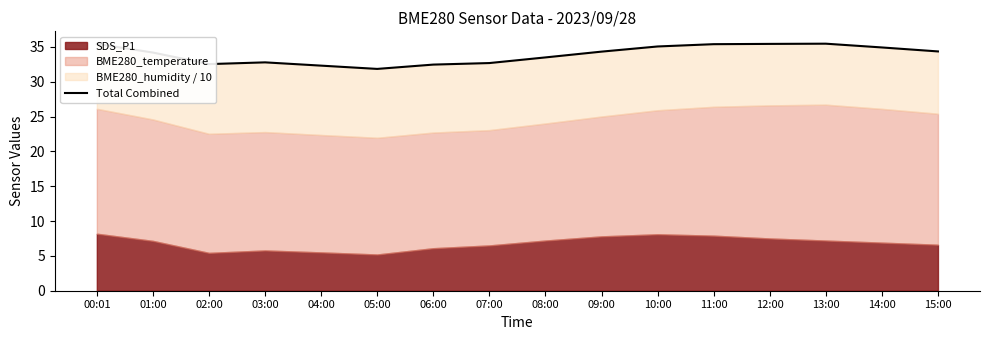

Reading left to right, list all the values displayed in this chart.

00:01=35.4	01:00=34.2	02:00=32.5	03:00=32.8	04:00=32.3	05:00=31.8	06:00=32.5	07:00=32.7	08:00=33.5	09:00=34.3	10:00=35.0	11:00=35.4	12:00=35.4	13:00=35.5	14:00=34.9	15:00=34.3